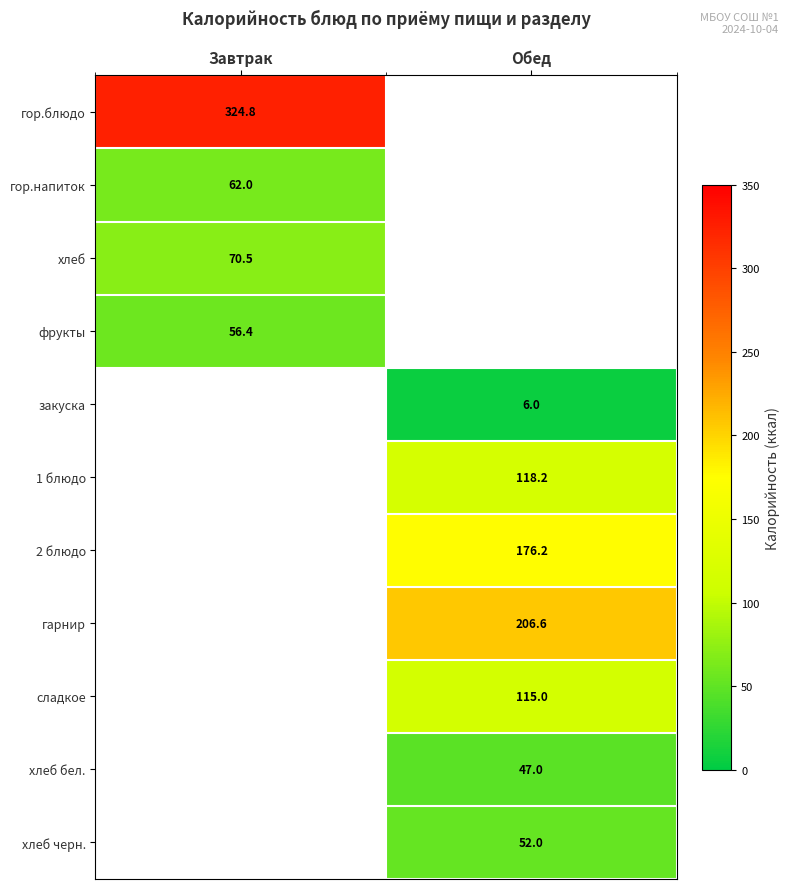

Which category has the lowest value across all series?

Обед